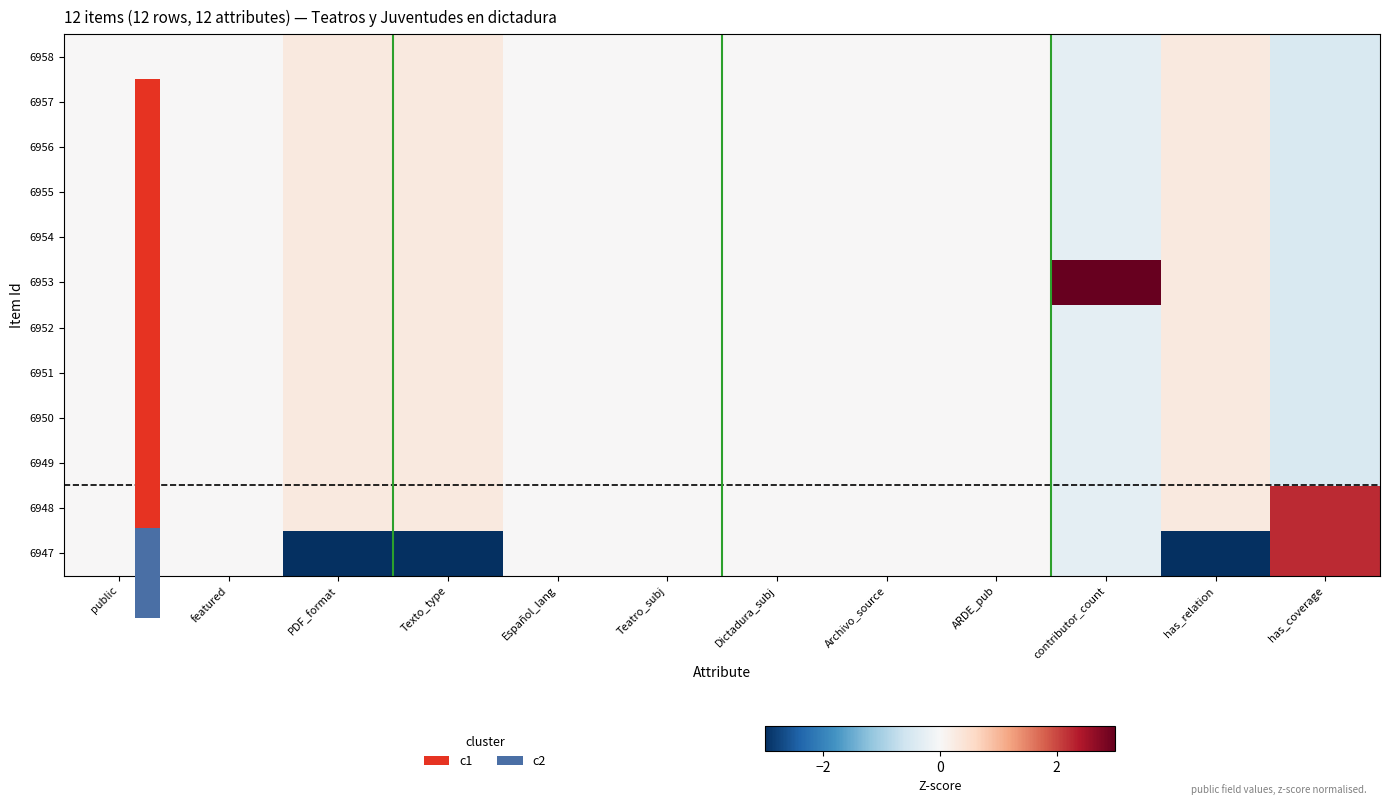

Which has a higher value, has_relation or featured?

has_relation